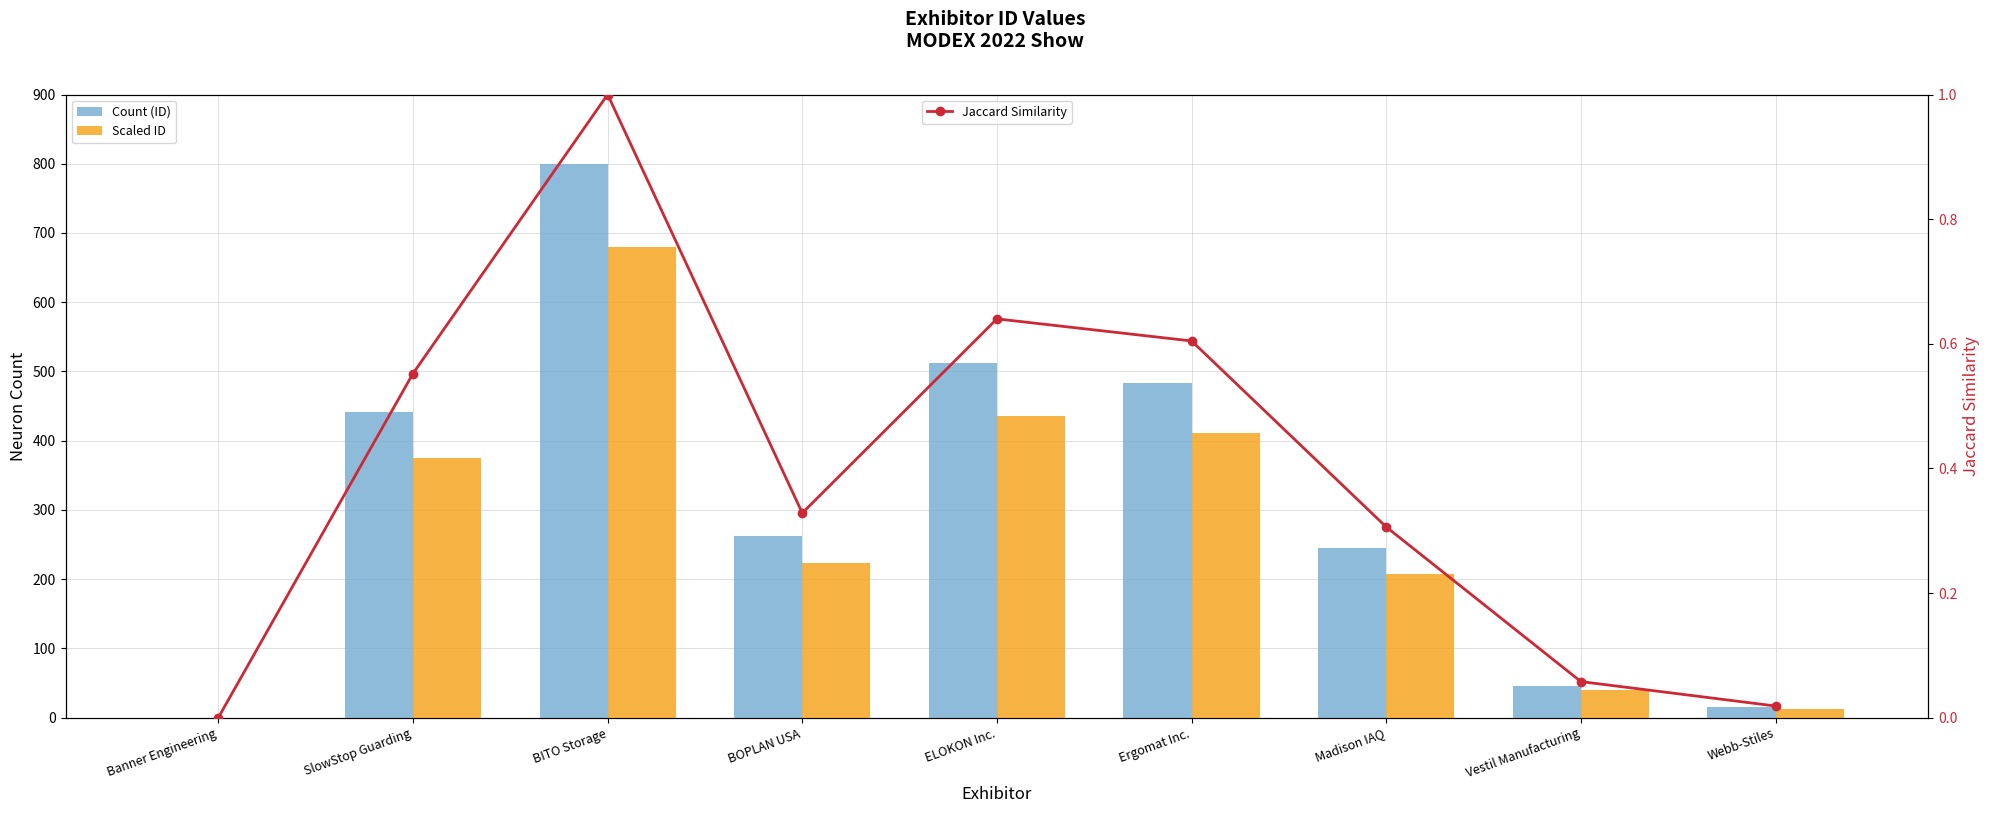

Where is Count (ID) nearest to the value 400?

SlowStop Guarding